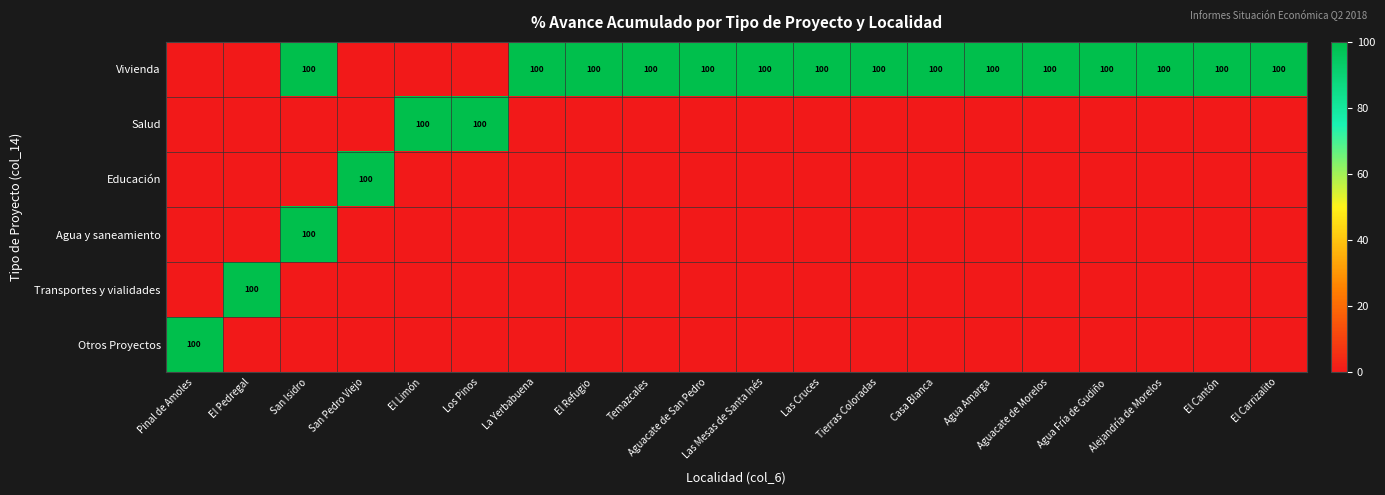

Which has a higher value, Aguacate de Morelos or San Isidro?

Aguacate de Morelos